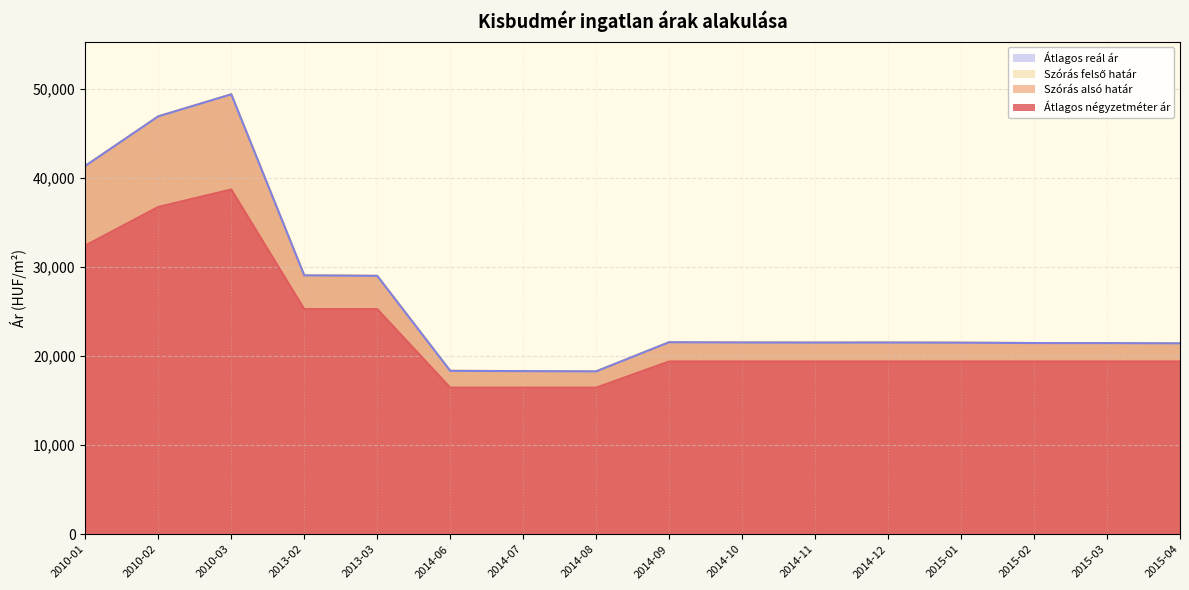

What is the total value across all series at 2010-01?

156582